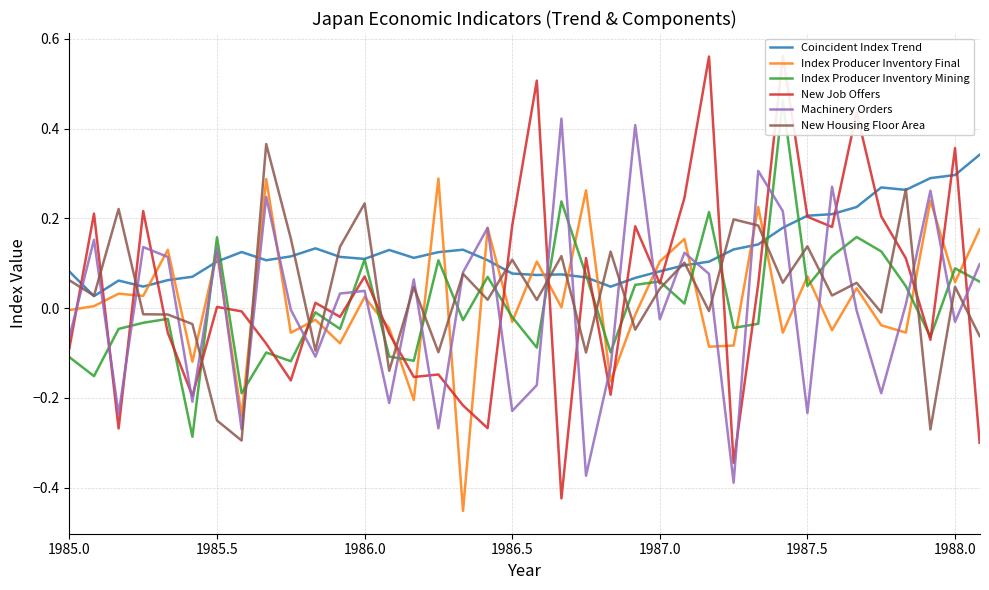

The value of Coincident Index Trend at 1987.5 is 0.4. True or false?

False